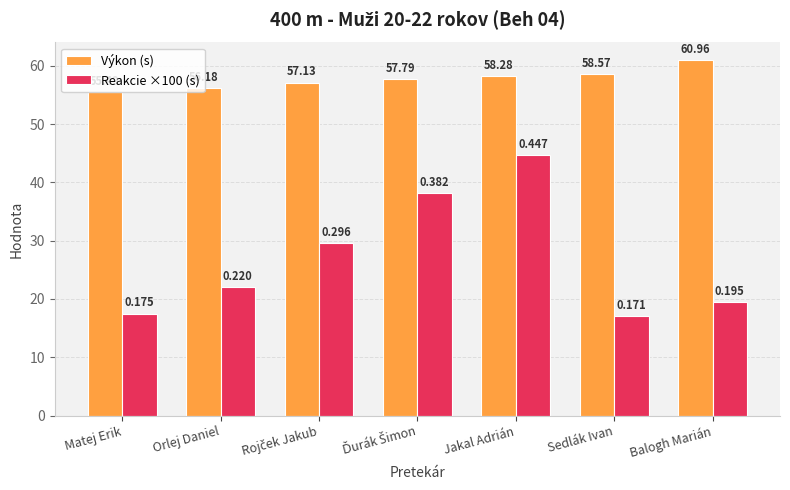

How many groups of bars are there?

7